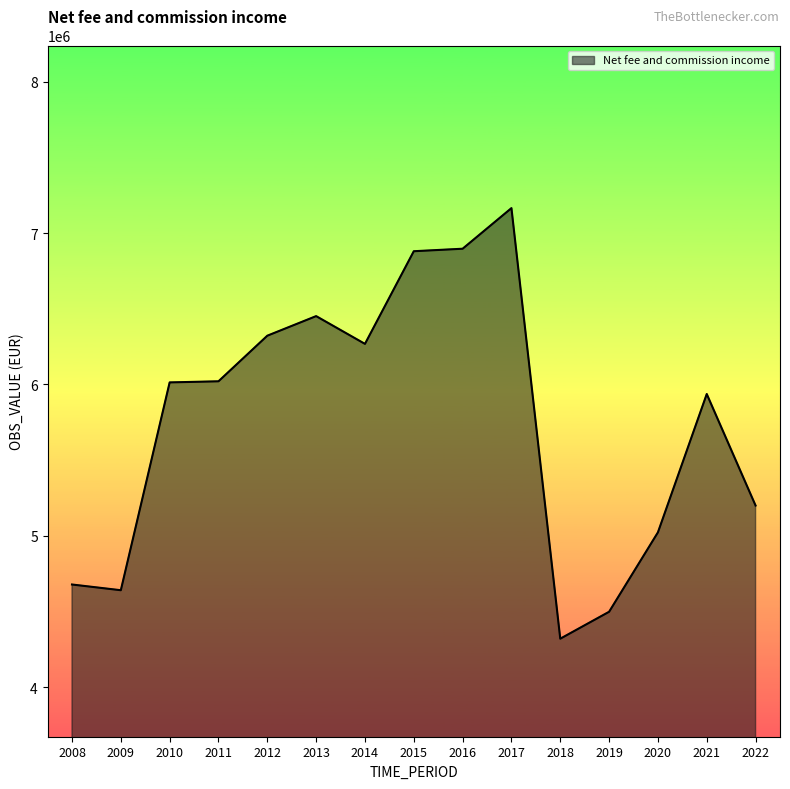

What is the smallest value displayed?

4319455